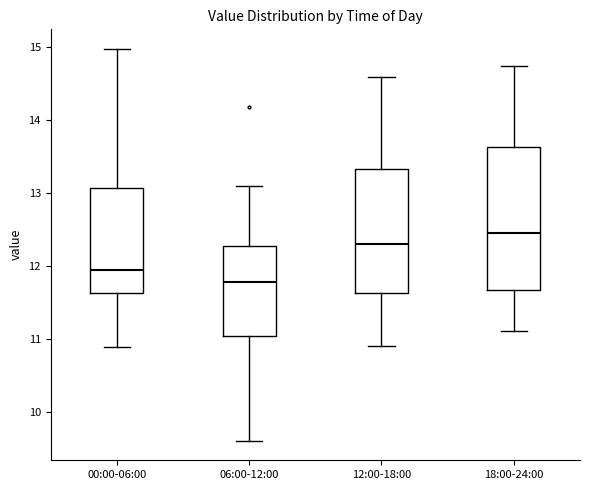

Reading left to right, read every box against the y-axis: the position of its median line, the range the box covers, and the ends of its whiskers. The values are not printed on the chart, so give them approximately, as read against the axis.

00:00-06:00: median 11.9, box 11.6 to 13.1, whiskers 10.9 to 15.0
06:00-12:00: median 11.8, box 11.0 to 12.3, whiskers 9.6 to 13.1
12:00-18:00: median 12.3, box 11.6 to 13.3, whiskers 10.9 to 14.6
18:00-24:00: median 12.5, box 11.7 to 13.6, whiskers 11.1 to 14.8